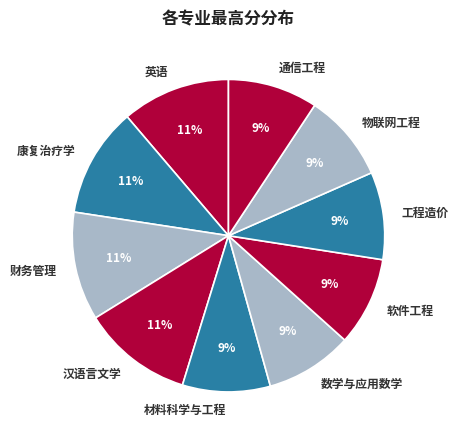

What is the ratio of the value at 工程造价 to the value at 物联网工程?

1.0